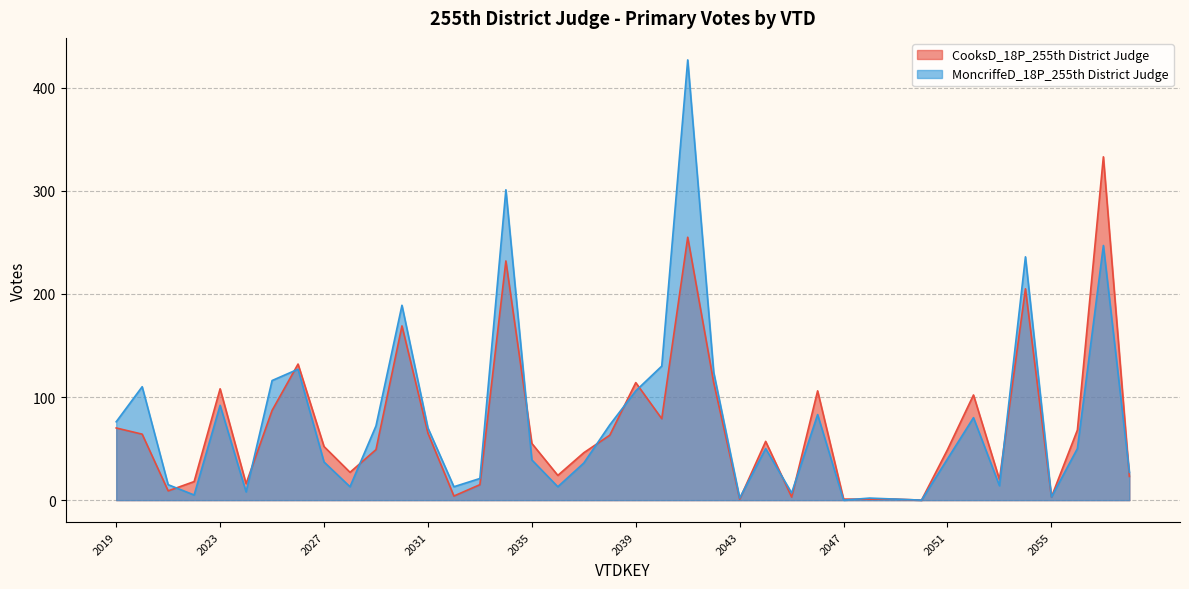

Reading left to right, transcribe all the data shown in this chart.

CooksD_18P_255th District Judge: 70	64	9	18	108	16	87	132	52	27	49	169	65	4	15	232	55	24	46	63	114	79	255	114	1	57	3	106	1	1	1	0	49	102	20	205	3	68	333	23
MoncriffeD_18P_255th District Judge: 76	110	15	5	92	8	116	127	37	13	72	189	70	13	21	301	39	13	36	73	106	130	427	124	2	50	7	83	0	2	1	0	40	80	14	236	3	50	247	27